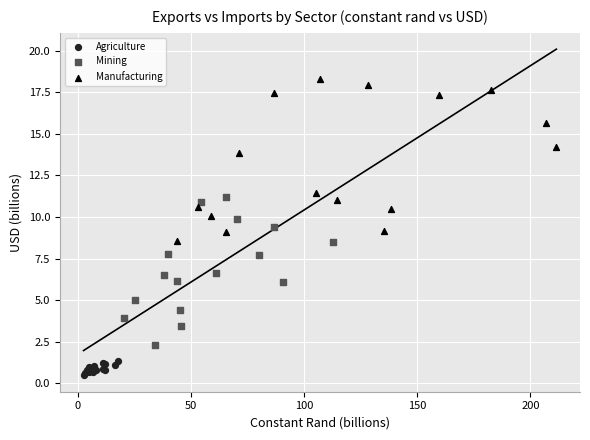

Which series reaches the maximum Y coordinate?

Manufacturing